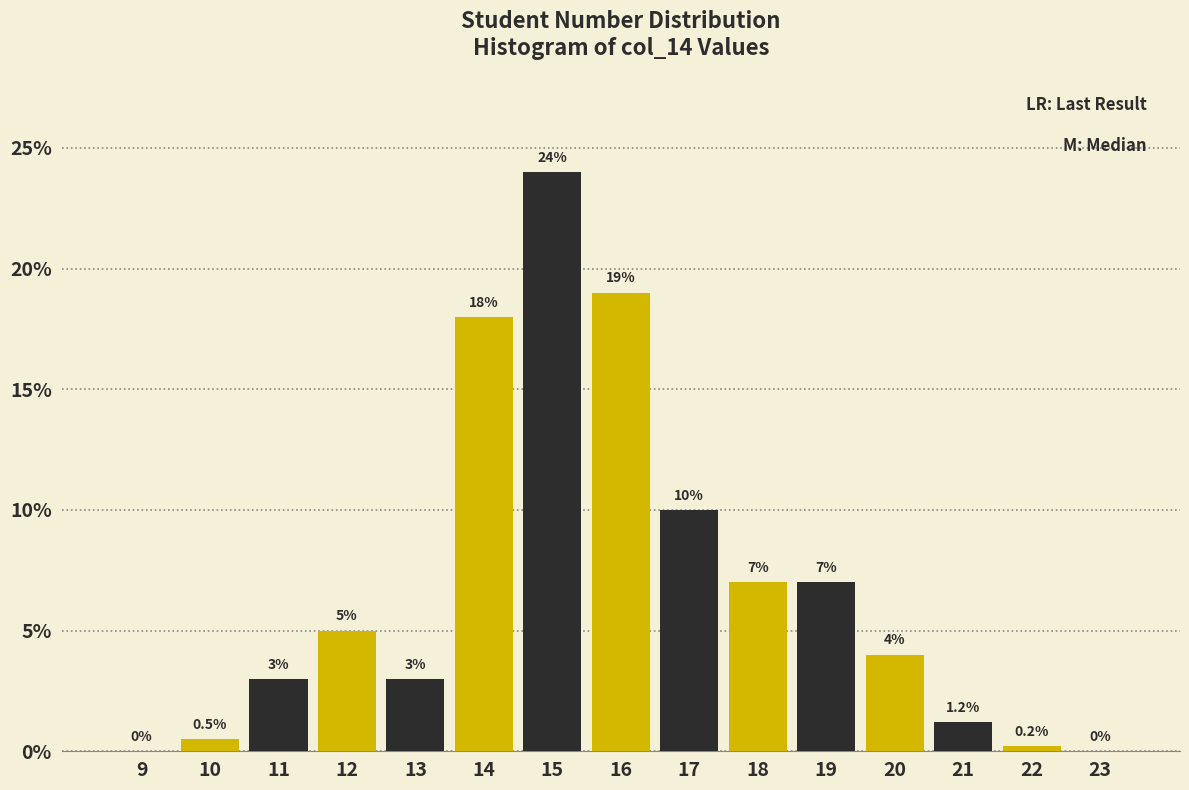

Reading left to right, list all the values displayed in this chart.

9=0.0	10=0.5	11=3.0	12=5.0	13=3.0	14=18.0	15=24.0	16=19.0	17=10.0	18=7.0	19=7.0	20=4.0	21=1.2	22=0.2	23=0.0